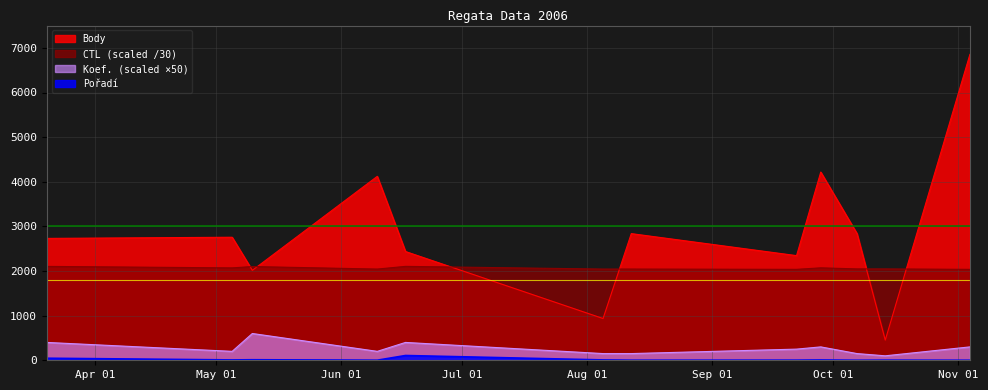

What is the highest value of the Pořadí series?

107.0